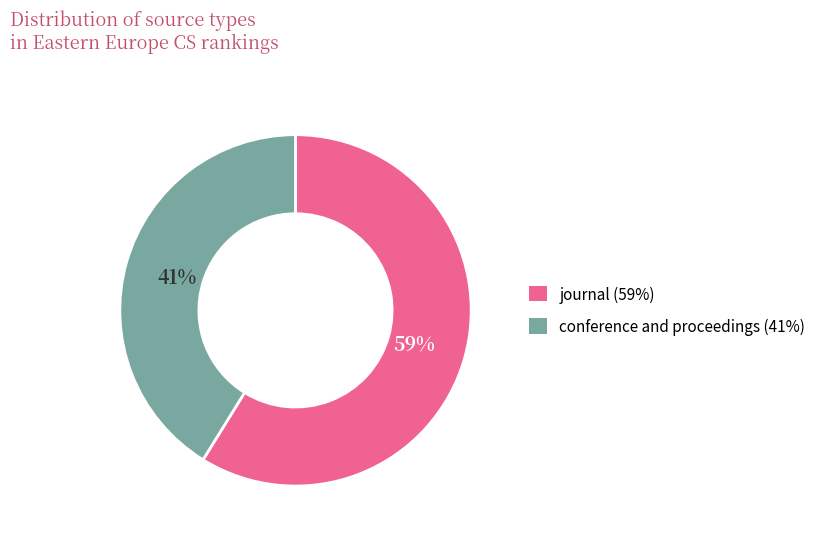

Which category has the biggest portion of the pie?

journal